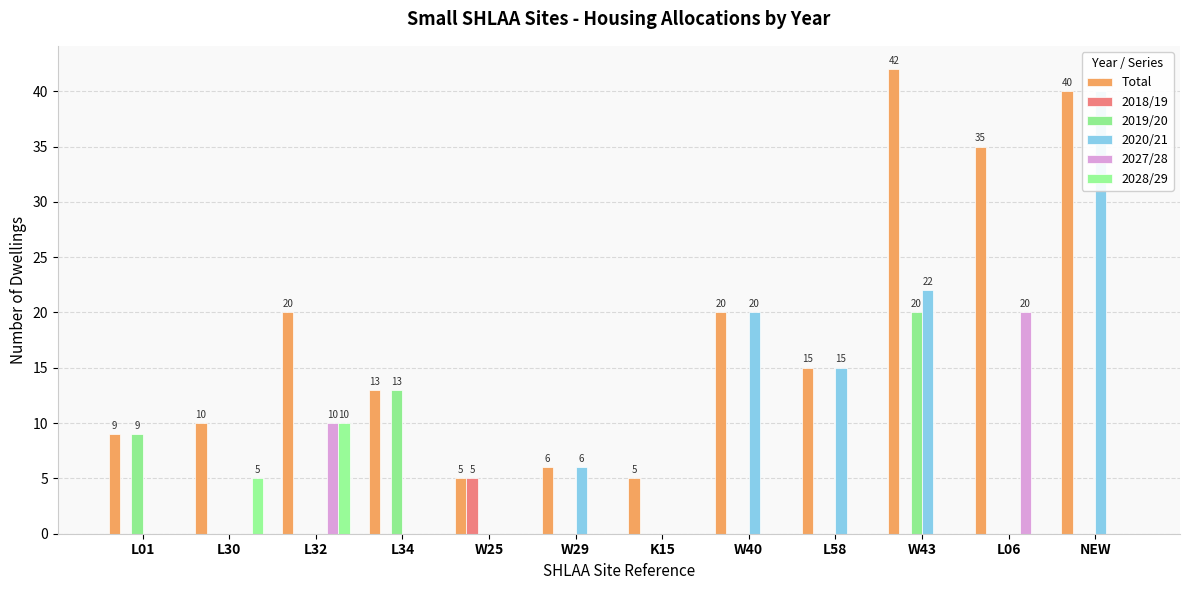

At which category is the sum across all series the highest?

W43